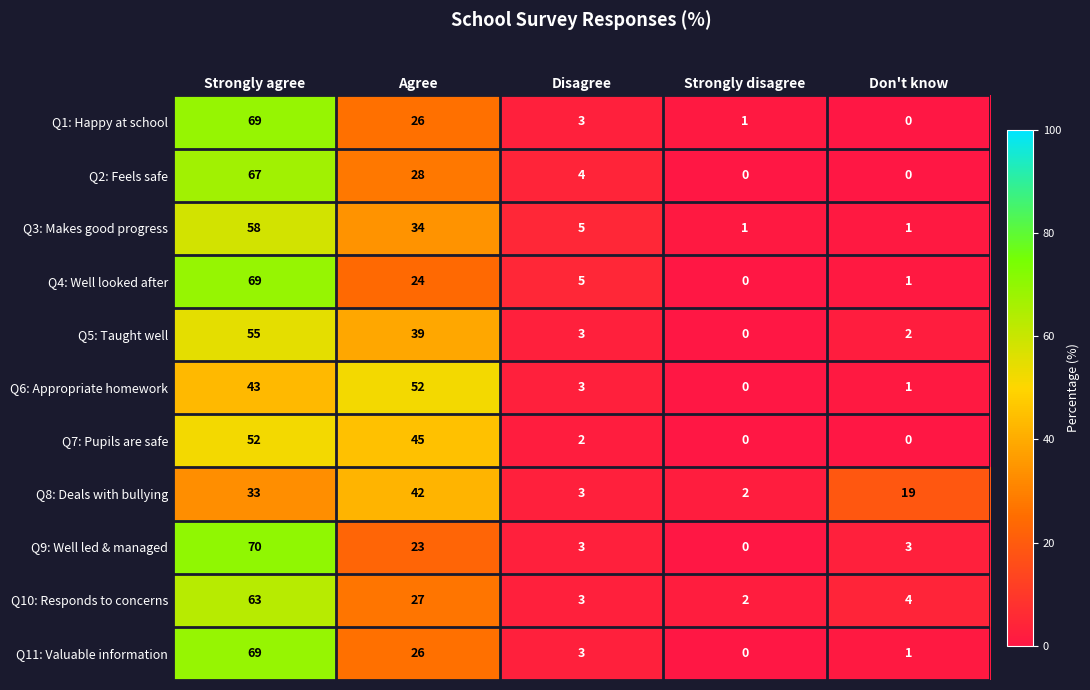

What is the difference between the highest and lowest values at Disagree?

3